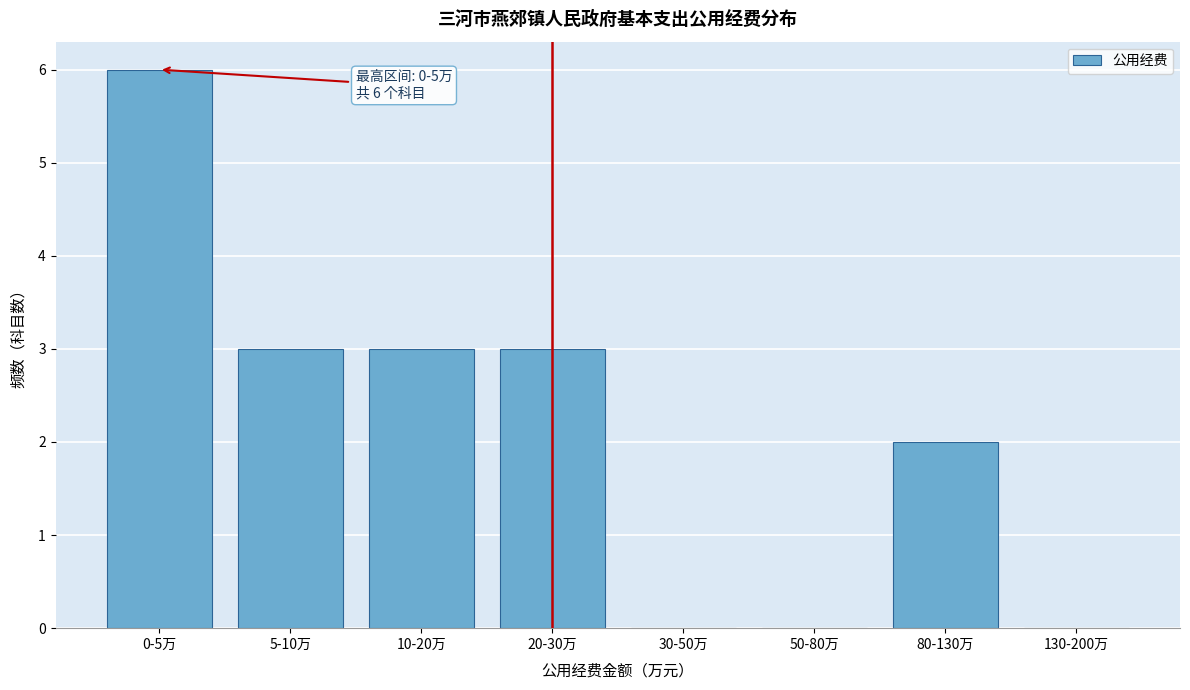

Reading right to left, list all the values displayed in this chart.

130-200万=0	80-130万=2	50-80万=0	30-50万=0	20-30万=3	10-20万=3	5-10万=3	0-5万=6